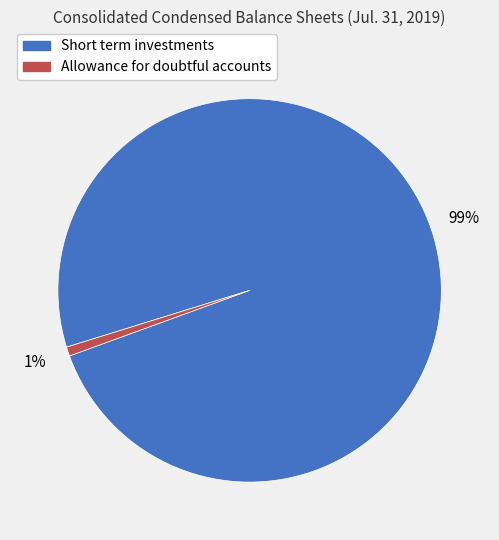

Count the number of slices in the pie.

2